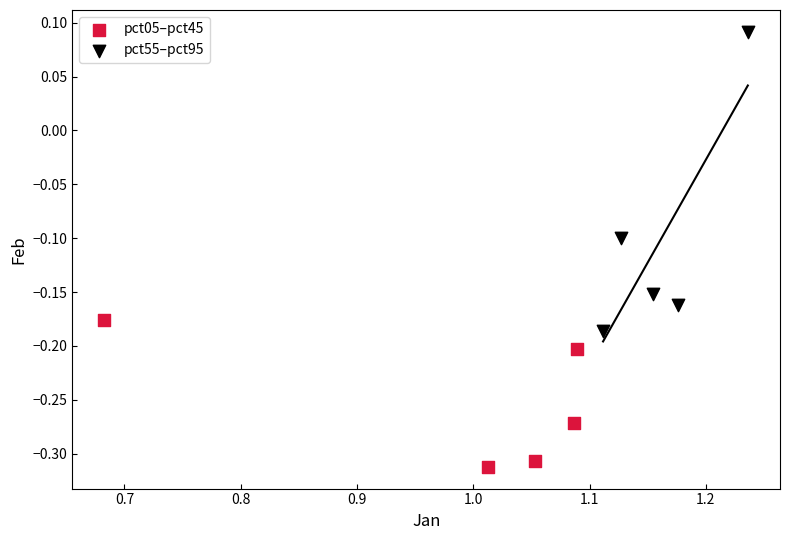

Which series contains the lowest Y value?

pct05–pct45